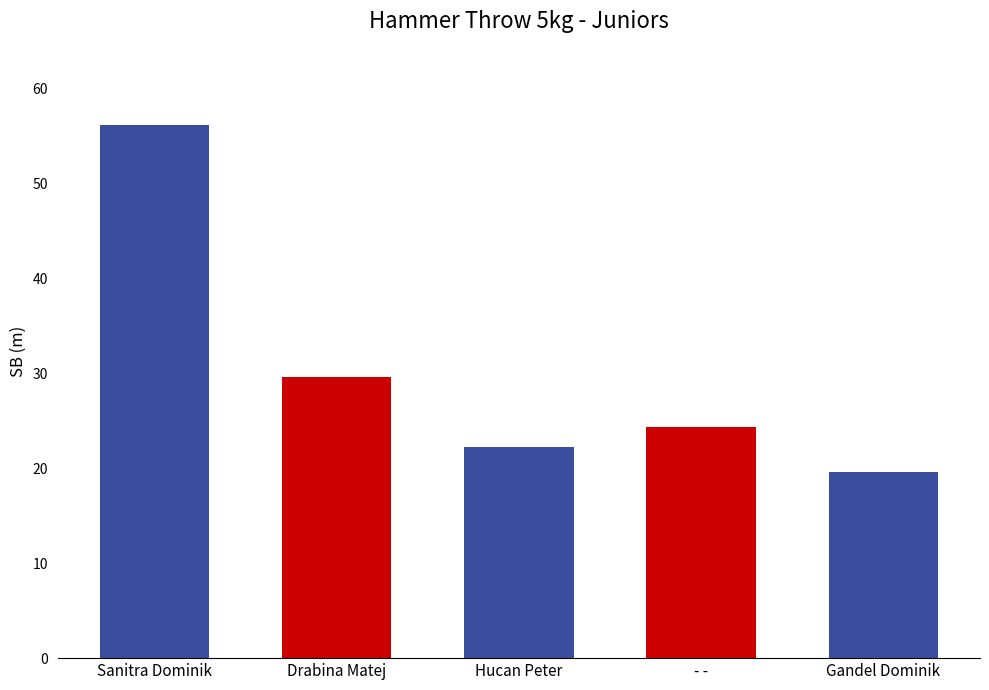

What position from the right is Hucan Peter?

3